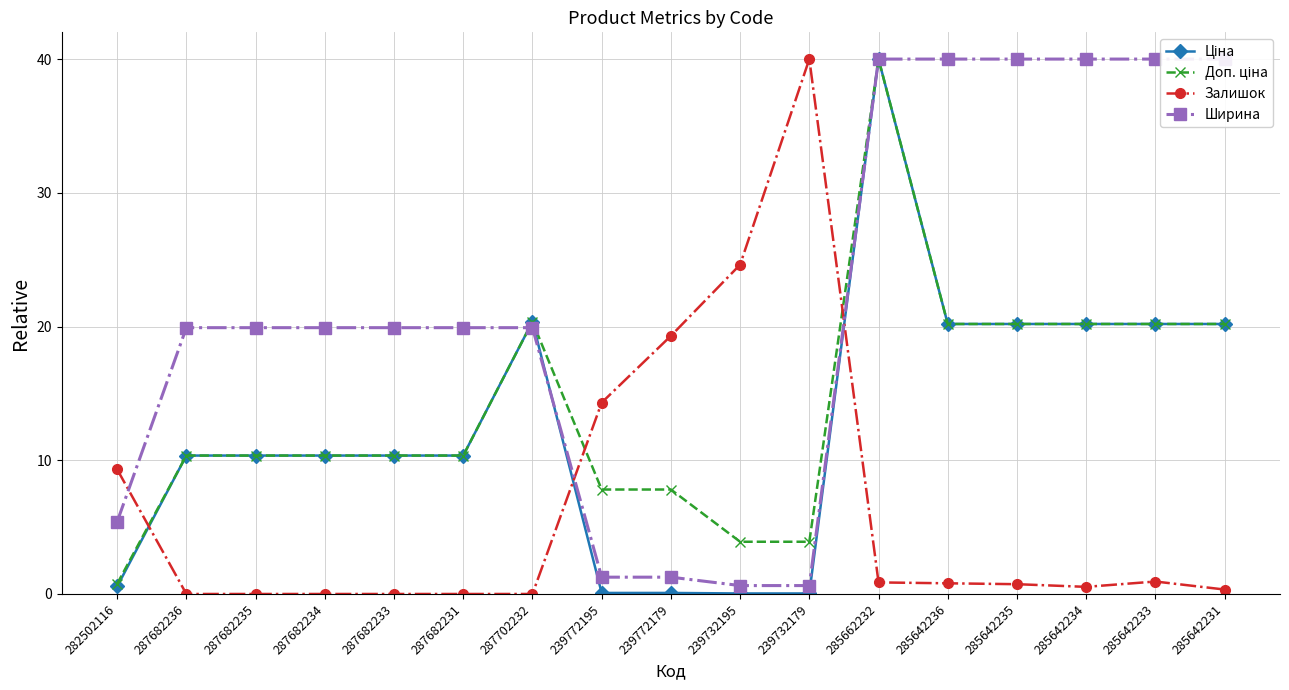

True or false: Ціна has a value of 40.0 at 285662232.

True